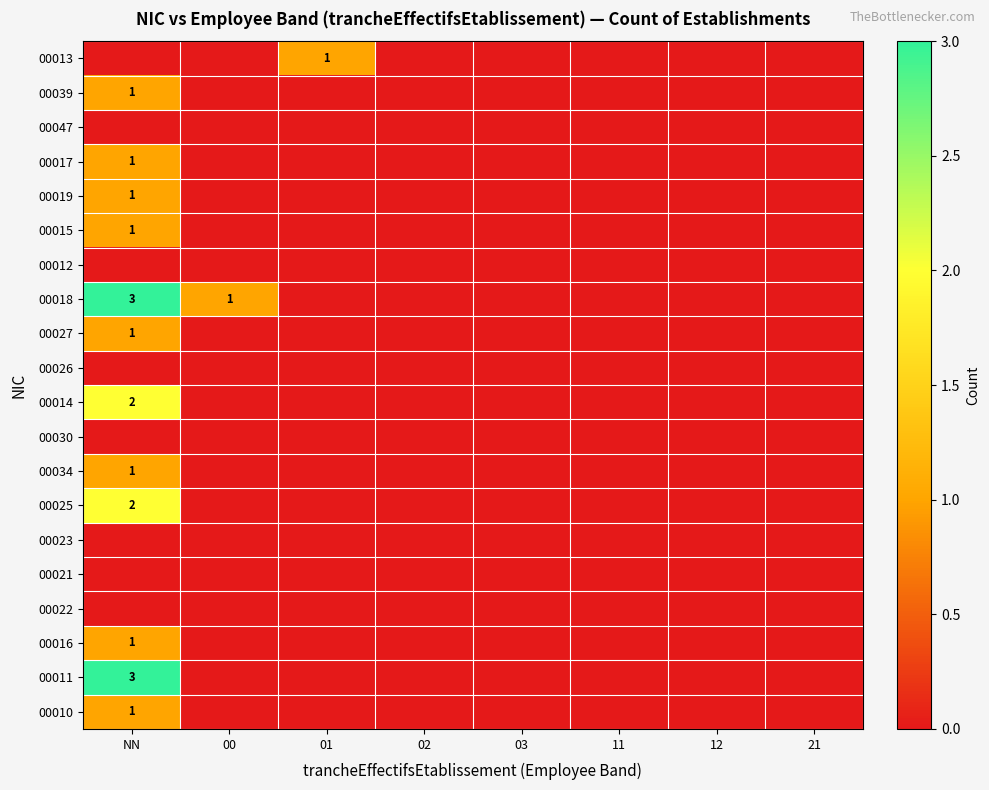

What is the maximum value for 00016?

1